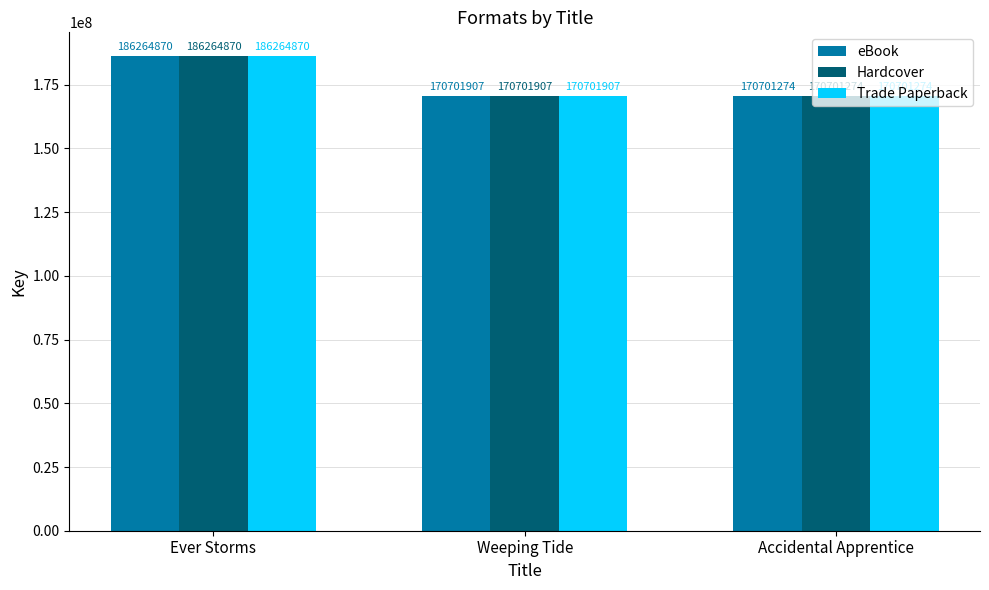

At which label does Trade Paperback first exceed 170701907?

Ever Storms